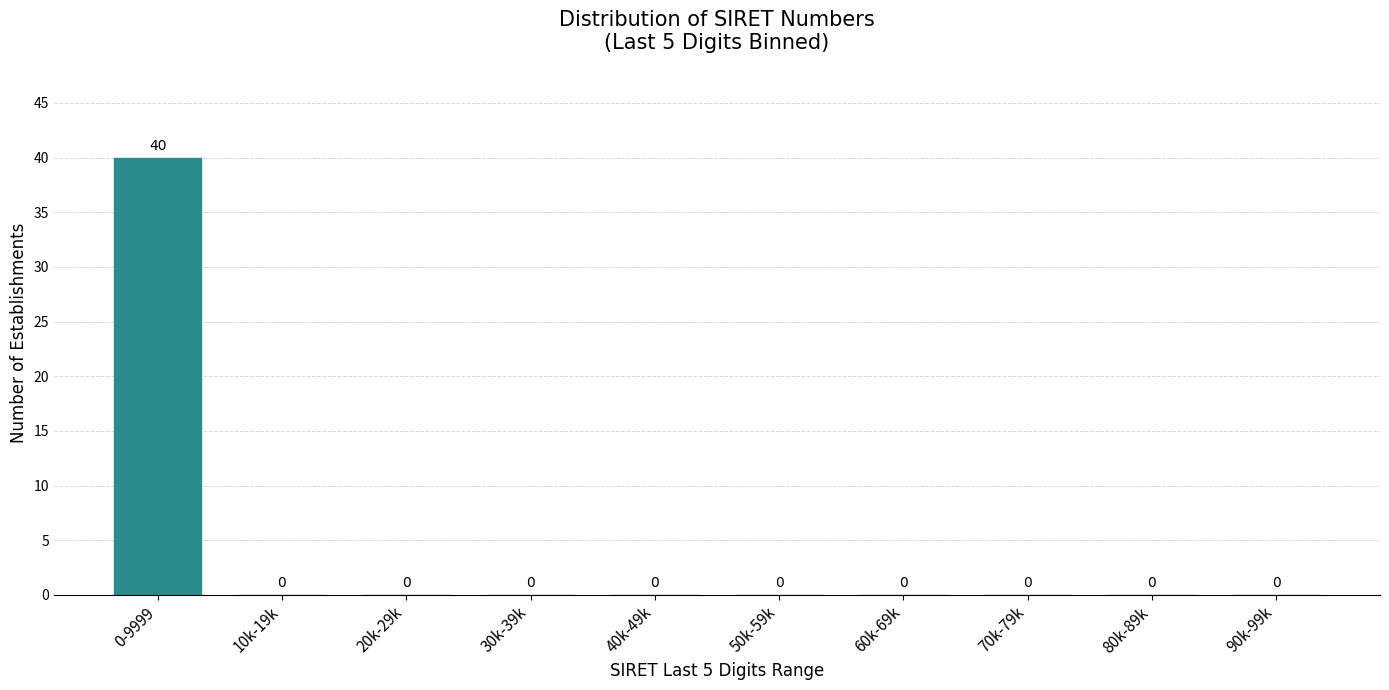

Reading left to right, extract all data points from this chart.

0-9999=40	10k-19k=0	20k-29k=0	30k-39k=0	40k-49k=0	50k-59k=0	60k-69k=0	70k-79k=0	80k-89k=0	90k-99k=0